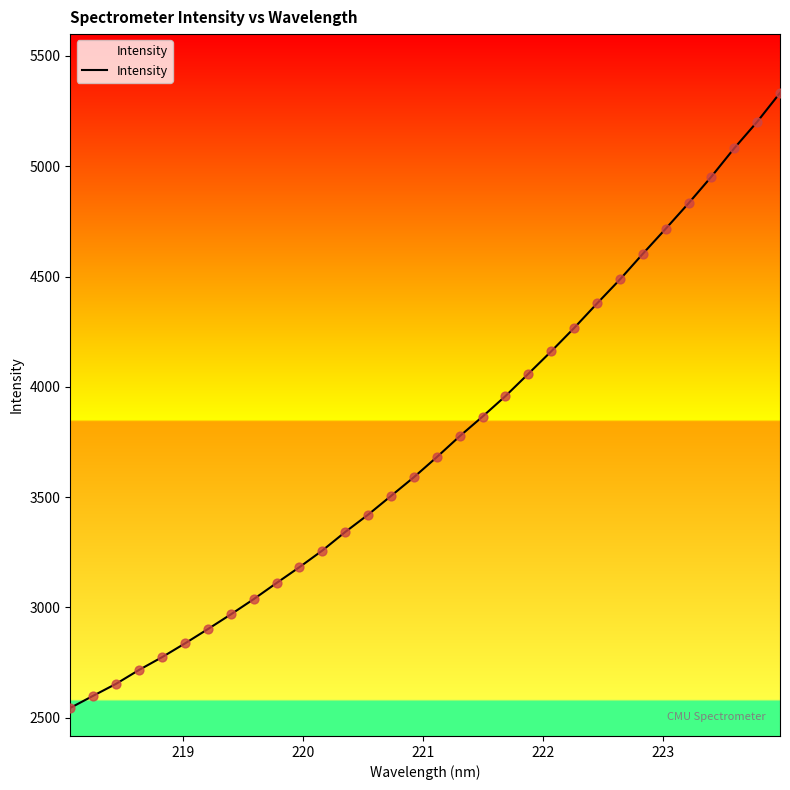

What is the maximum value shown in the chart?

5332.5